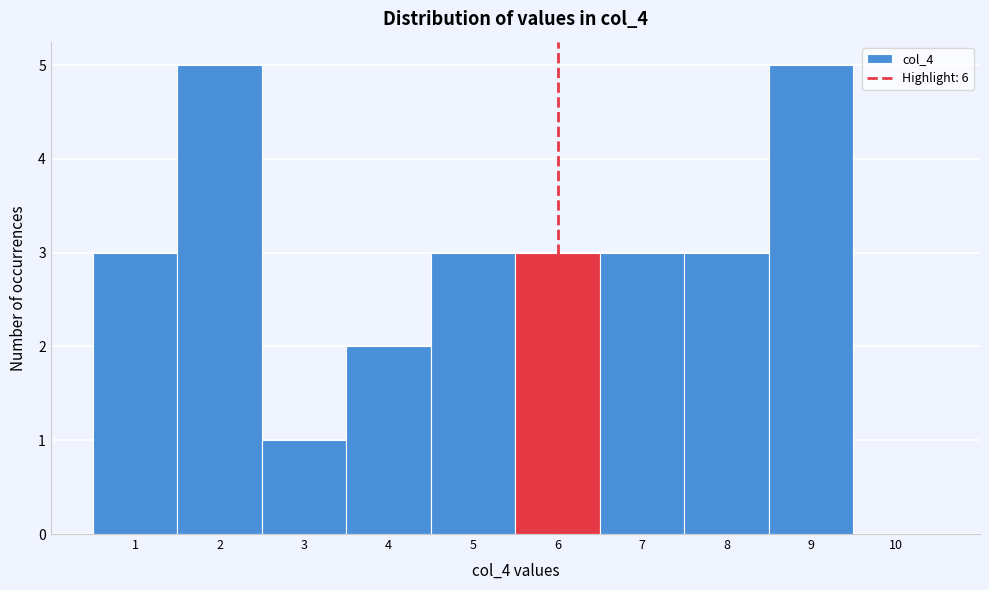

How tall is the bar that spans 3.5 to 4.5 on the x-axis? The values are not printed on the chart, so give them approximately, as read against the axis.

2